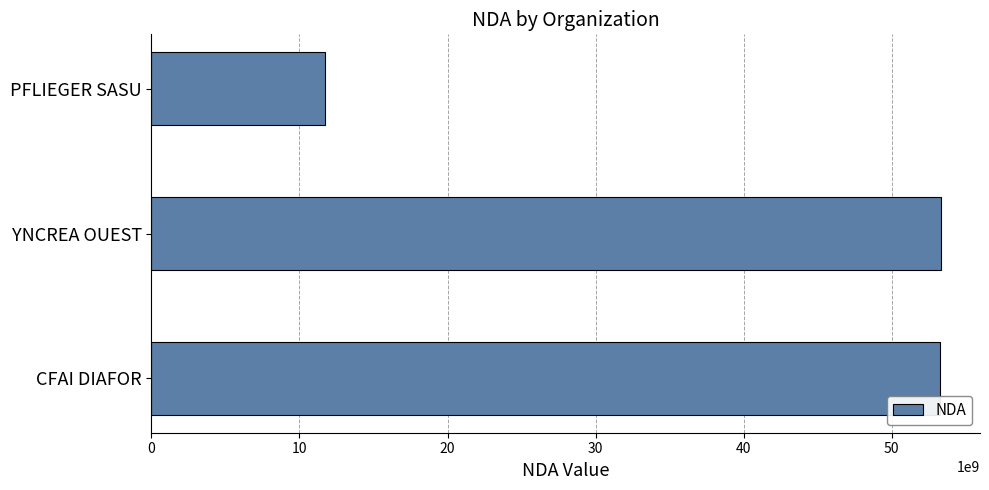

What is the approximate value at YNCREA OUEST?

53290815129